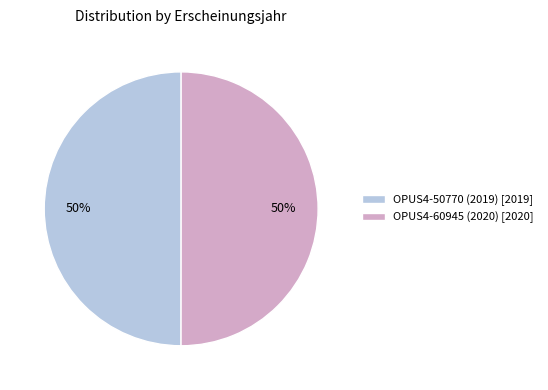

What is the ratio of the value at OPUS4-60945 (2020) [2020] to the value at OPUS4-50770 (2019) [2019]?

1.0